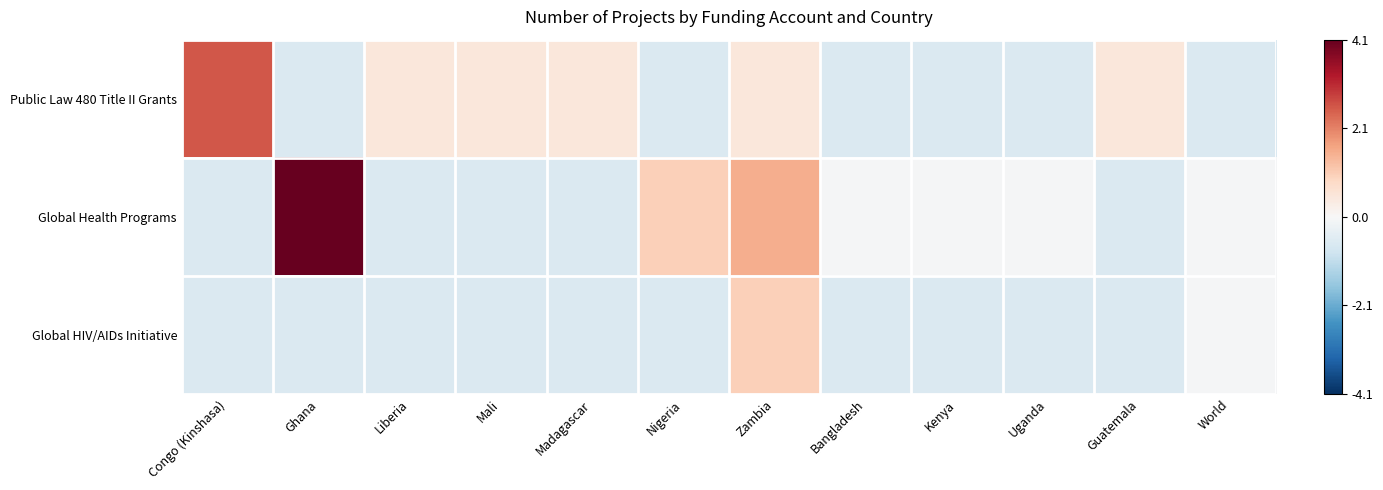

Reading right to left, what are all the values shown in this chart?

Public Law 480 Title II Grants: World=-0.6	Guatemala=0.5	Uganda=-0.6	Kenya=-0.6	Bangladesh=-0.6	Zambia=0.5	Nigeria=-0.6	Madagascar=0.5	Mali=0.5	Liberia=0.5	Ghana=-0.6	Congo (Kinshasa)=2.6
Global Health Programs: World=-0.1	Guatemala=-0.6	Uganda=-0.1	Kenya=-0.1	Bangladesh=-0.1	Zambia=1.5	Nigeria=1.0	Madagascar=-0.6	Mali=-0.6	Liberia=-0.6	Ghana=4.1	Congo (Kinshasa)=-0.6
Global HIV/AIDs Initiative: World=-0.1	Guatemala=-0.6	Uganda=-0.6	Kenya=-0.6	Bangladesh=-0.6	Zambia=1.0	Nigeria=-0.6	Madagascar=-0.6	Mali=-0.6	Liberia=-0.6	Ghana=-0.6	Congo (Kinshasa)=-0.6